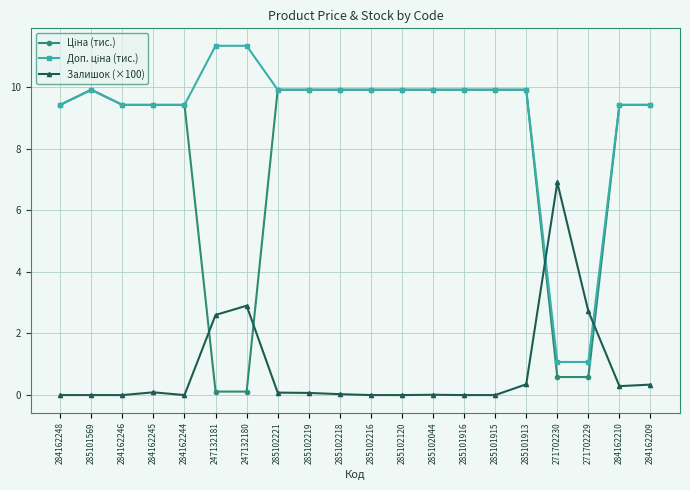

What is the spread (max minus min) of values at 247132180?

11.2